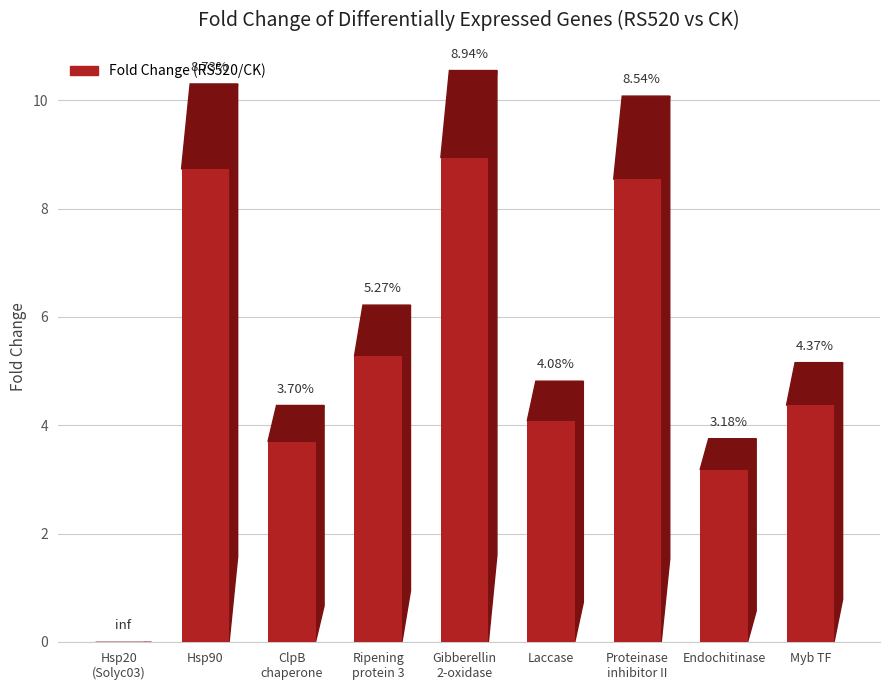

At which label is the value closest to 4?

Laccase